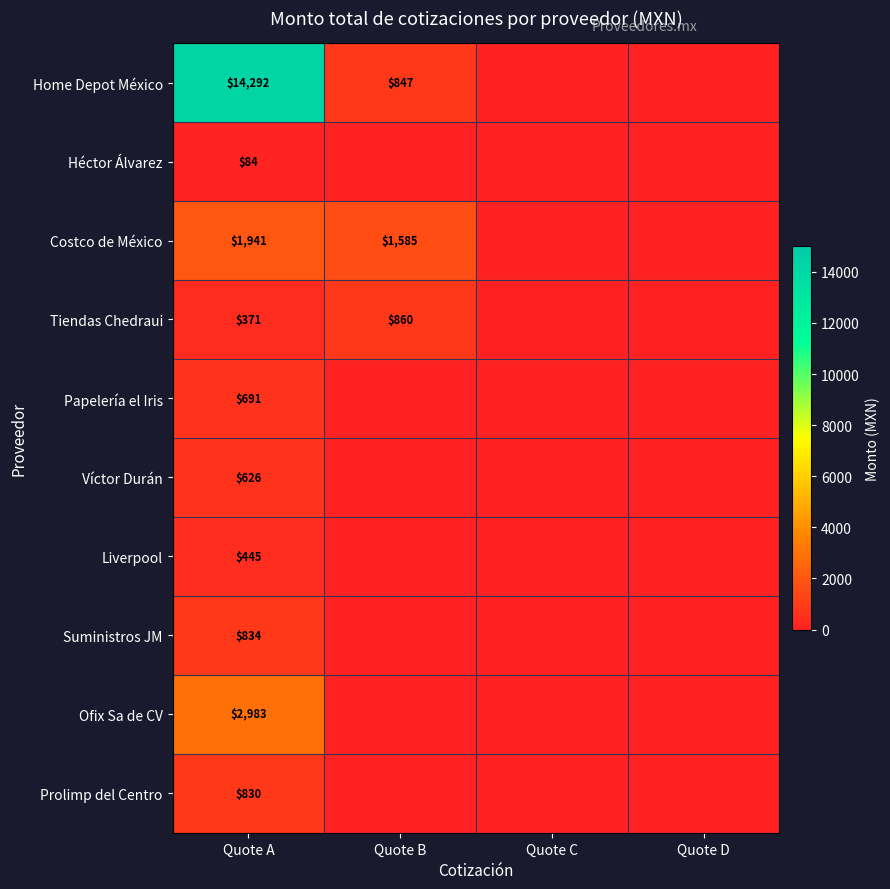

Rank the series at Quote A from highest to lowest value.

Home Depot México, Ofix Sa de CV, Costco de México, Suministros JM, Prolimp del Centro, Papelería el Iris, Víctor Durán, Liverpool, Tiendas Chedraui, Héctor Álvarez